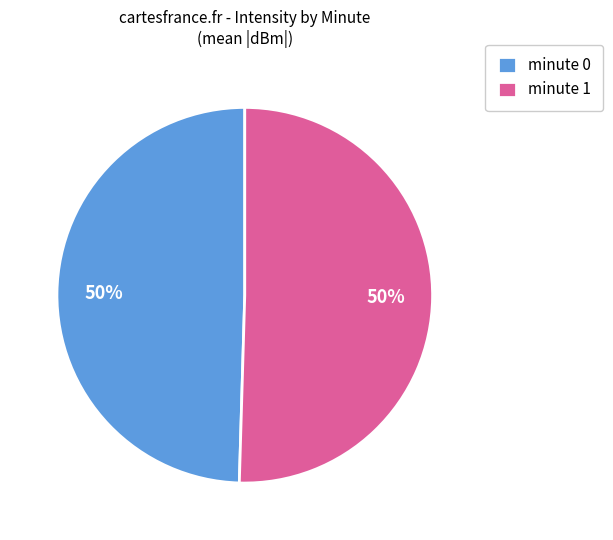

Approximately how many times larger is the value at minute 1 compared to minute 0?

1.0